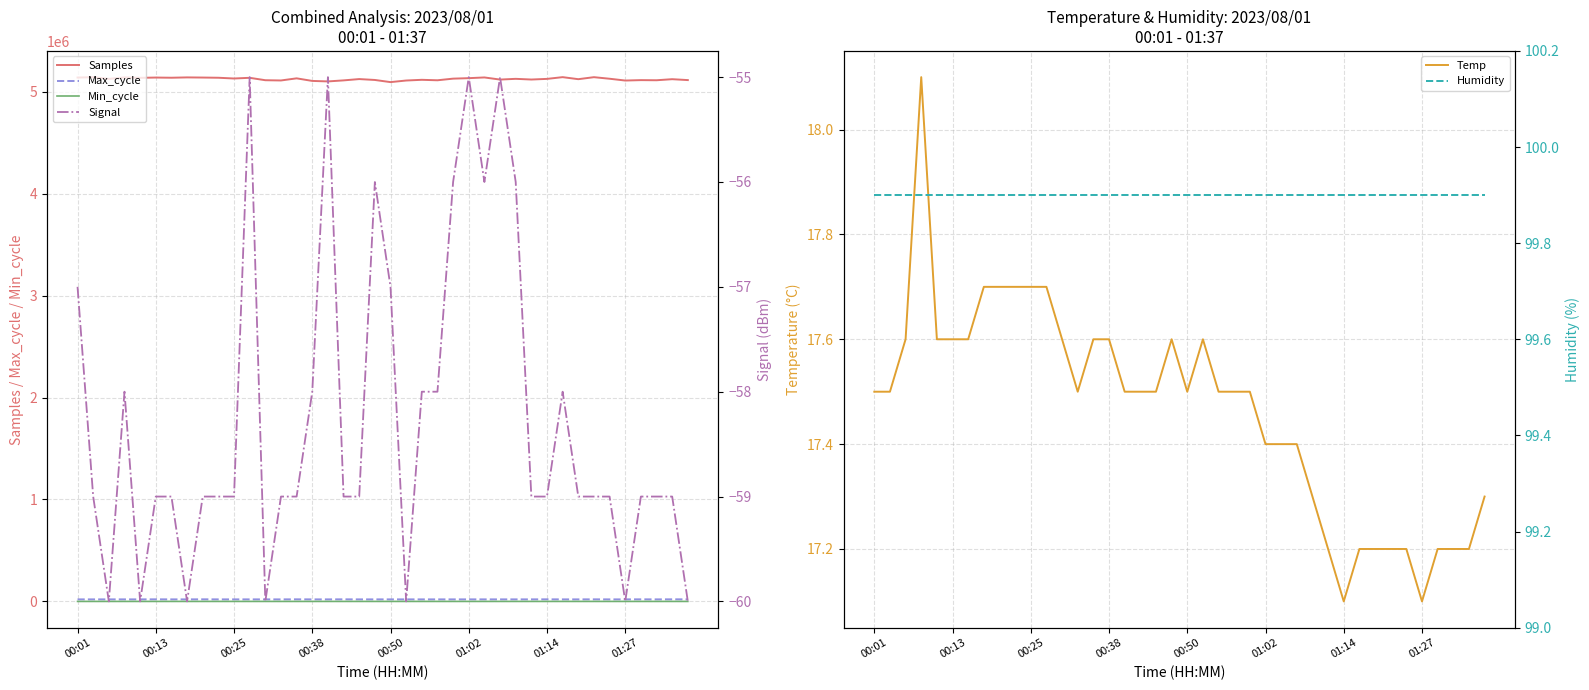

True or false: Samples and Min_cycle cross at least once.

False